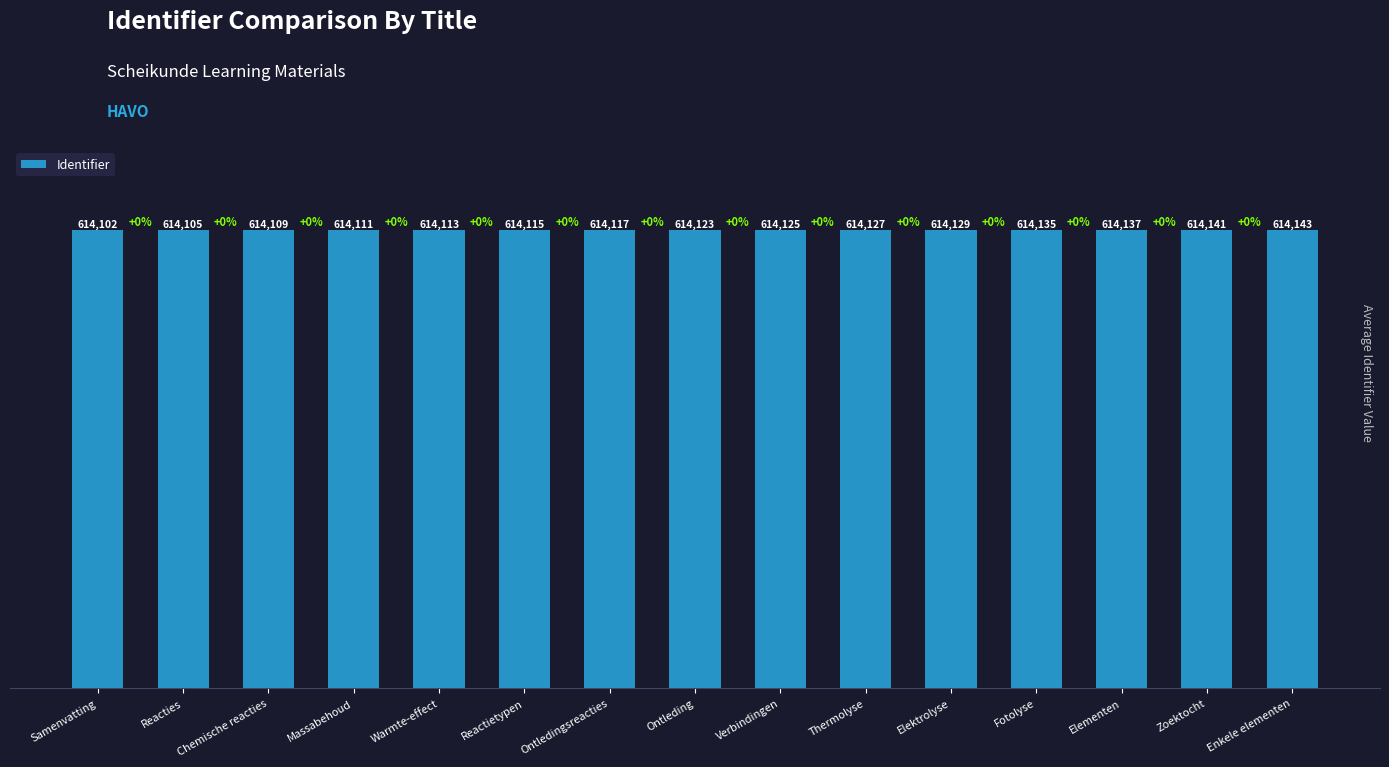

List the labels in order of value, largest first.

Enkele elementen, Zoektocht, Elementen, Fotolyse, Elektrolyse, Thermolyse, Verbindingen, Ontleding, Ontledingsreacties, Reactietypen, Warmte-effect, Massabehoud, Chemische reacties, Reacties, Samenvatting